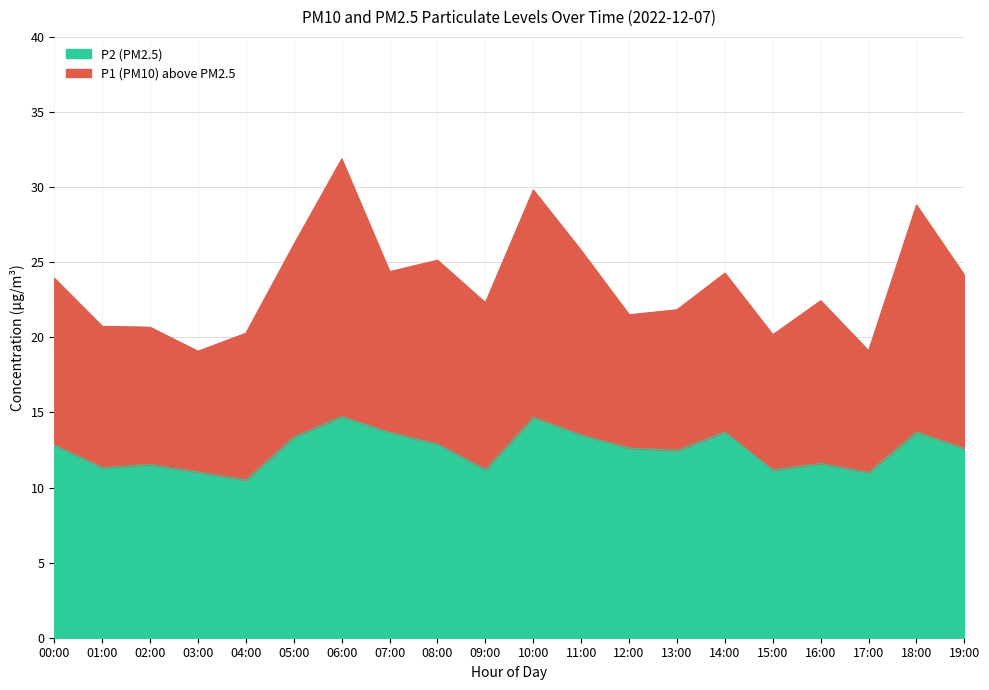

Rank the series by their maximum value, from highest to lowest.

P1, P2